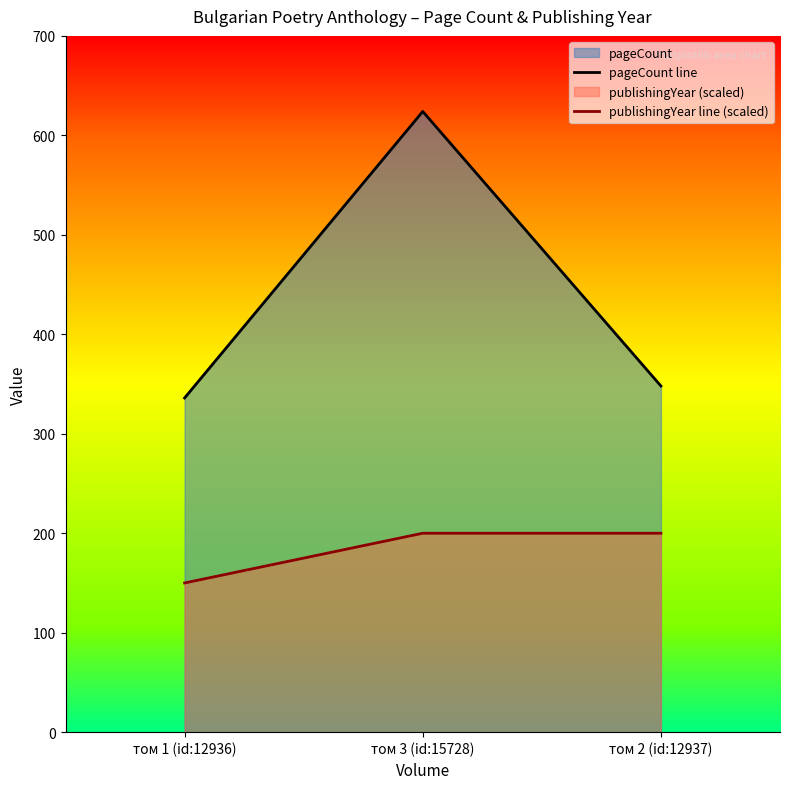

Is the value of pageCount line at том 3 (id:15728) greater than the value of publishingYear line (scaled) at том 2 (id:12937)?

Yes